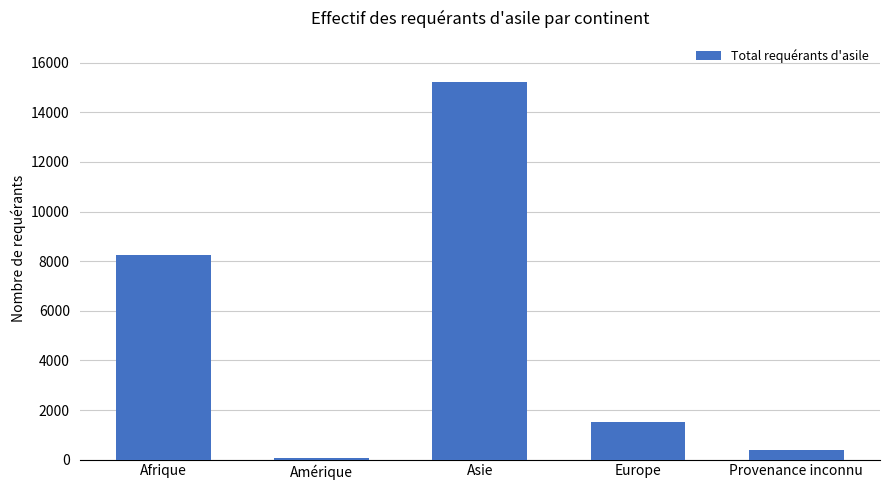

What is the difference between the values at Amérique and Provenance inconnu?

316